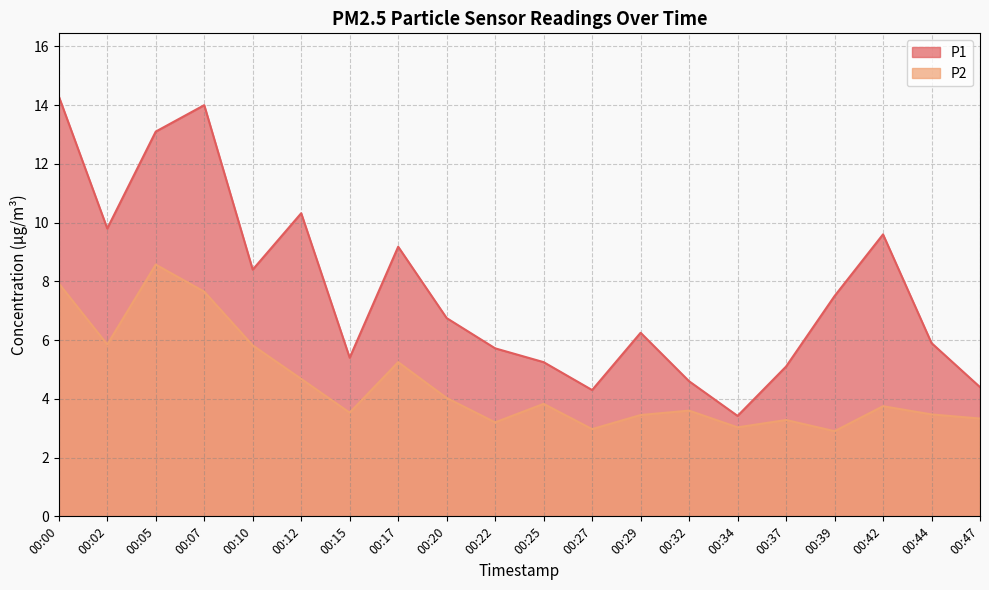

Between 00:00 and 00:44, which series saw the biggest shift?

P1